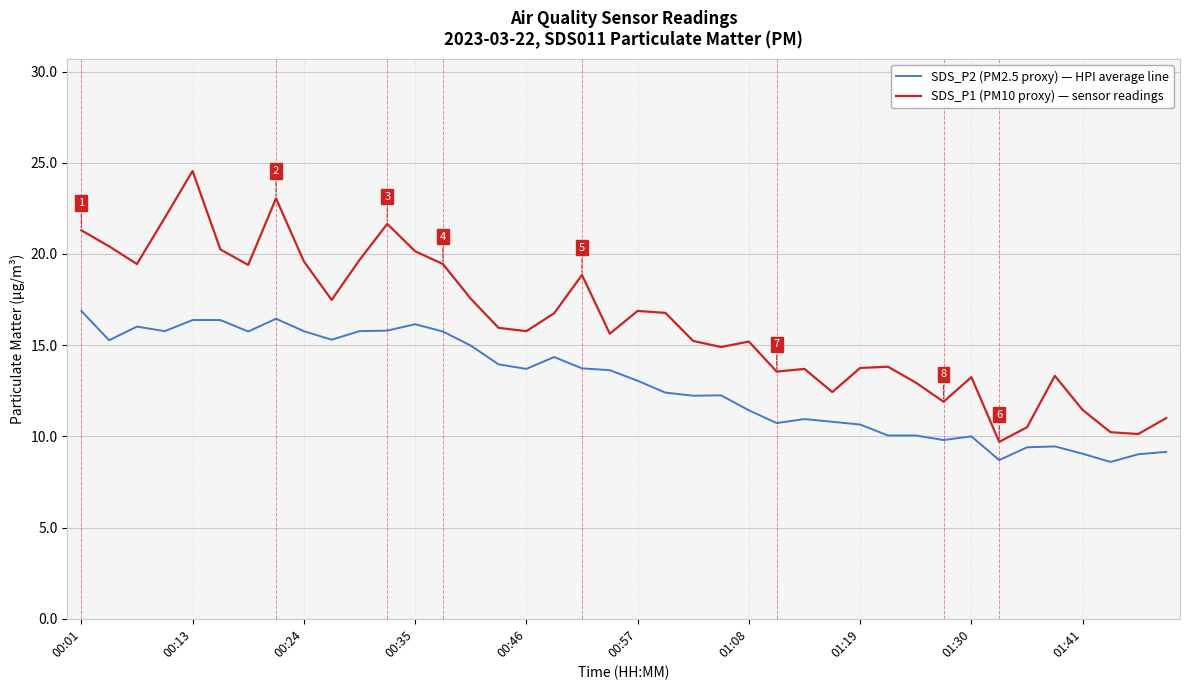

What is the smallest value displayed?

8.6